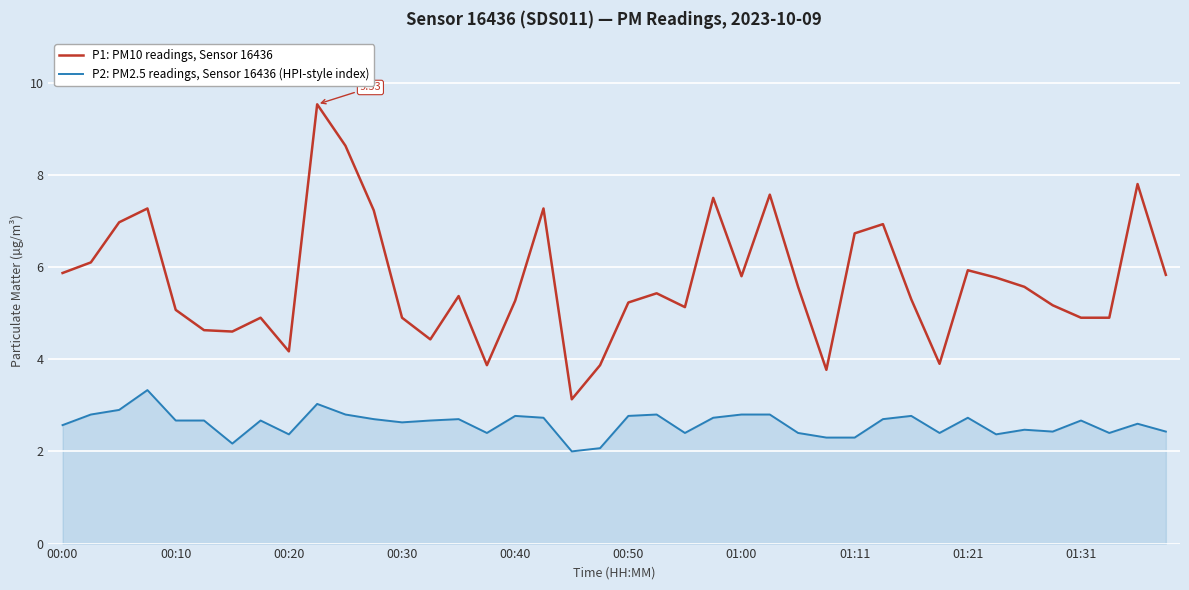

Which series has the largest total across all categories?

P1: PM10 readings, Sensor 16436